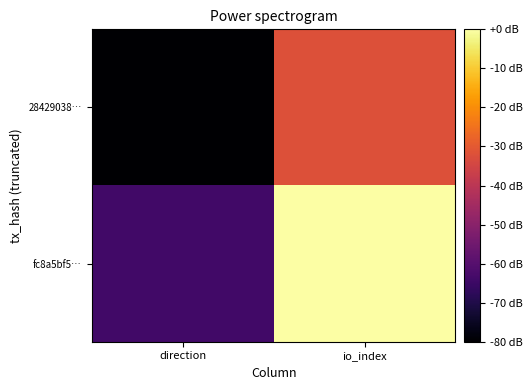

Which has a higher value, io_index or direction?

io_index